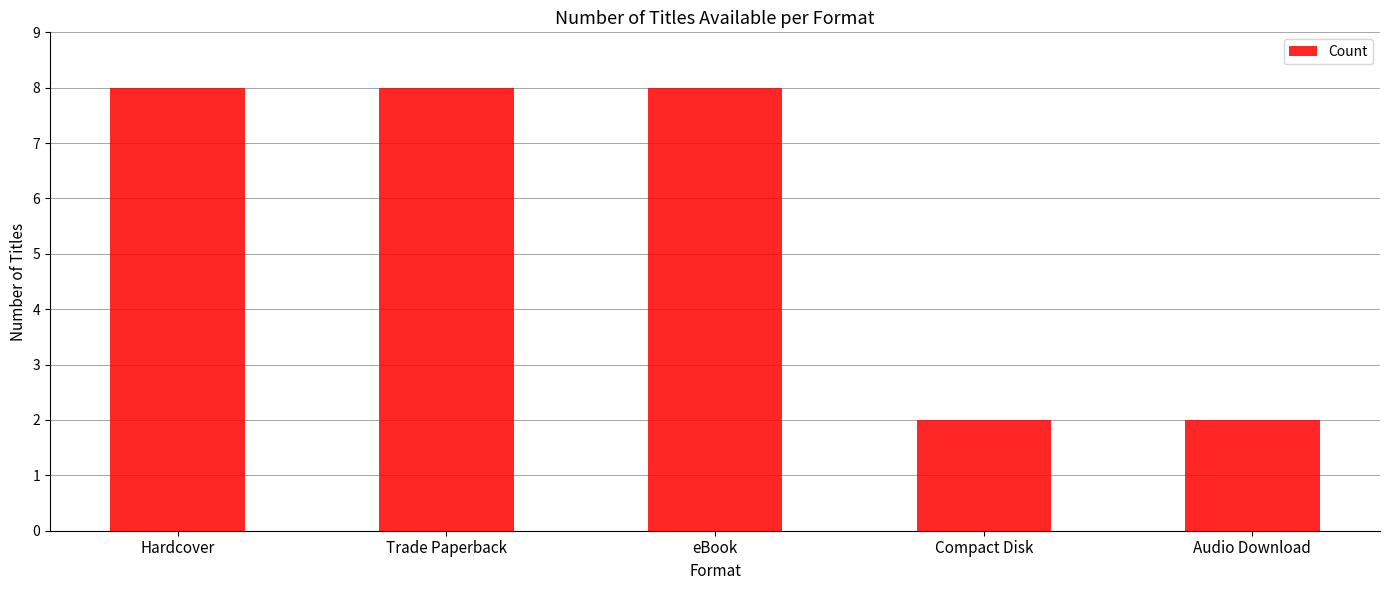

The chart shows a value of 3 at Audio Download. True or false?

False